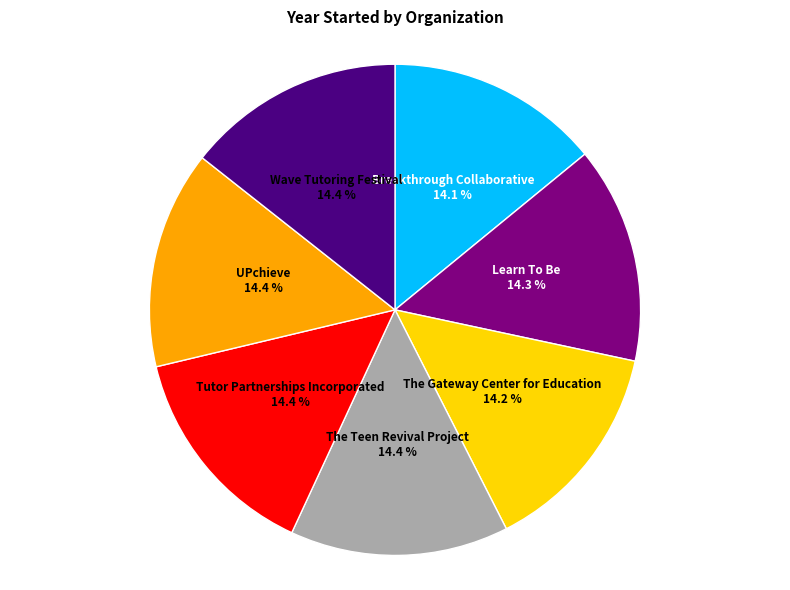

What percentage is NOT represented by The Gateway Center for Education?

85.8%